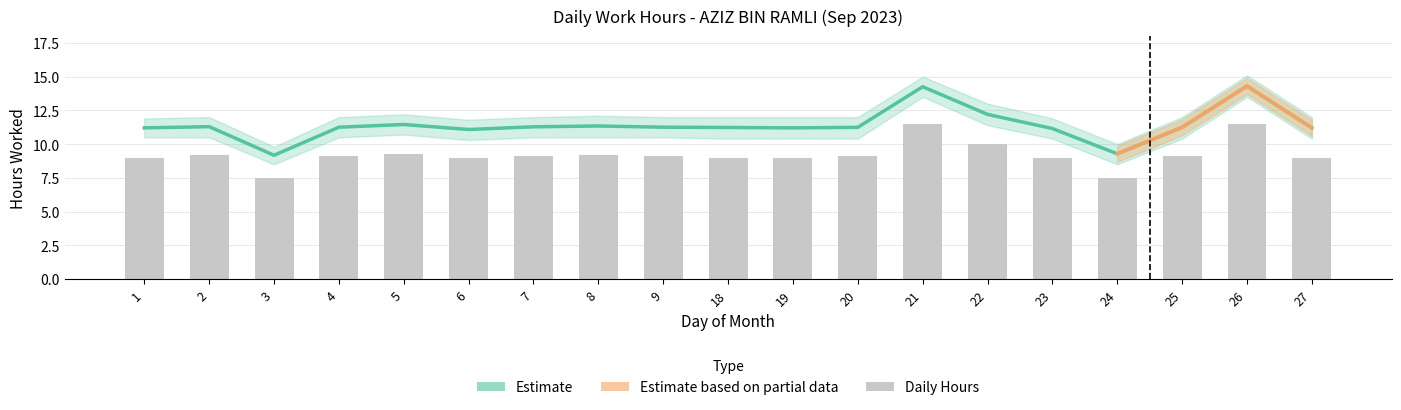

True or false: Low Lower has a value of 14.5 at 23.

False